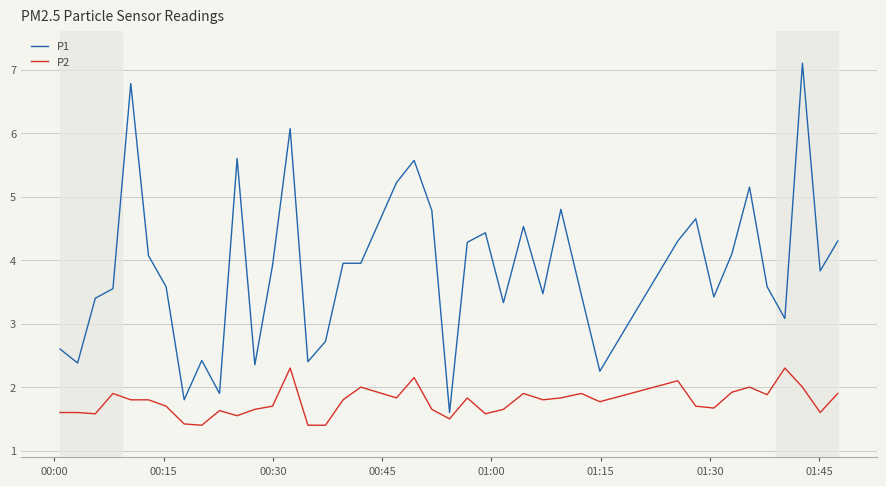

Which series has the largest range (max minus min)?

P1